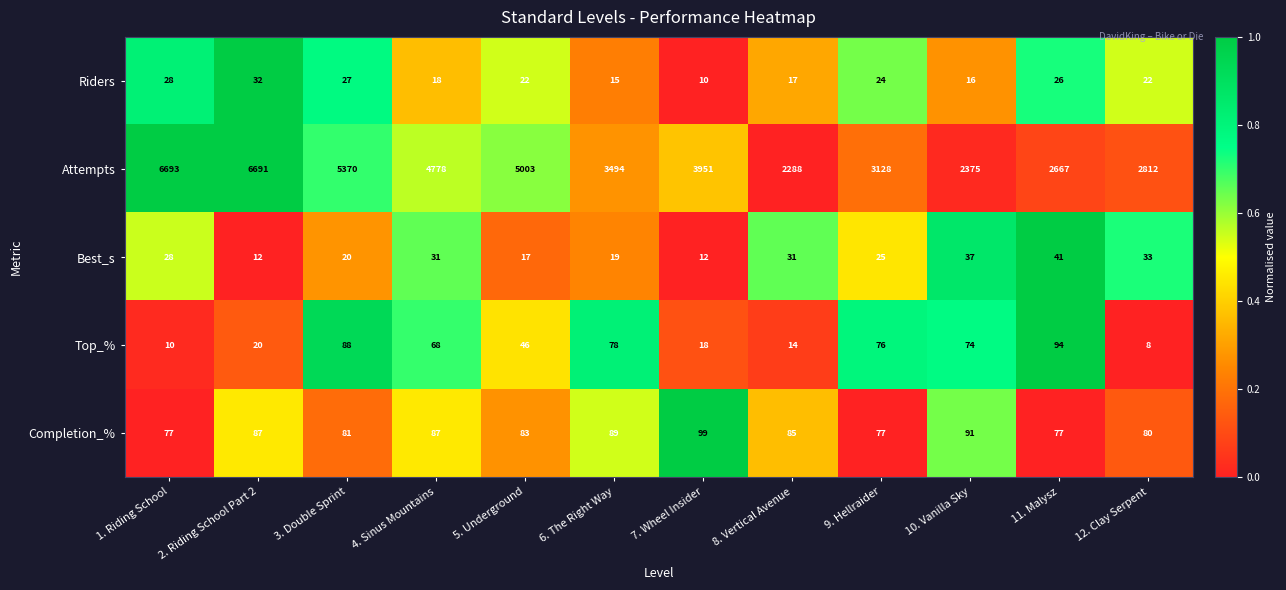

Count the number of categories in the chart.

12